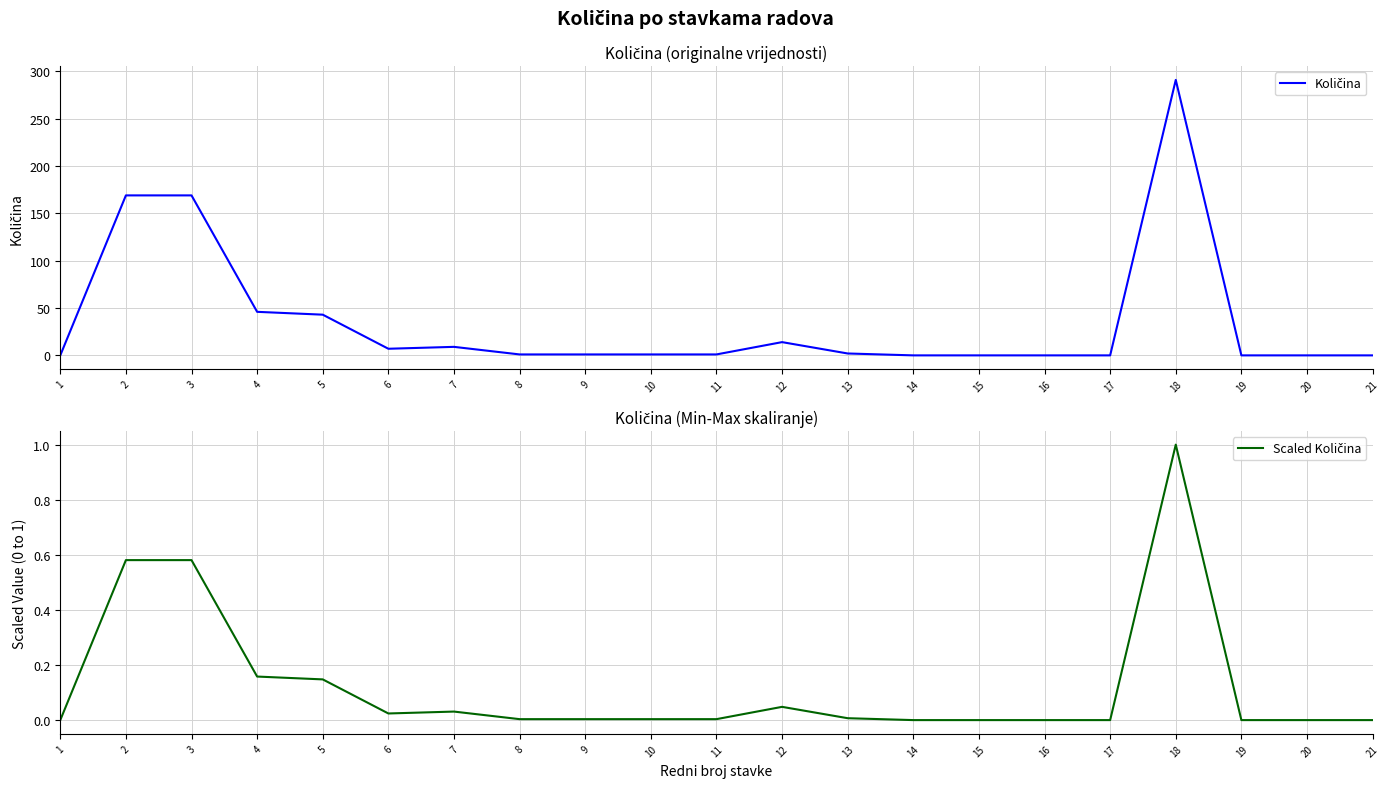

Between 4 and 9, which series saw the biggest shift?

Količina